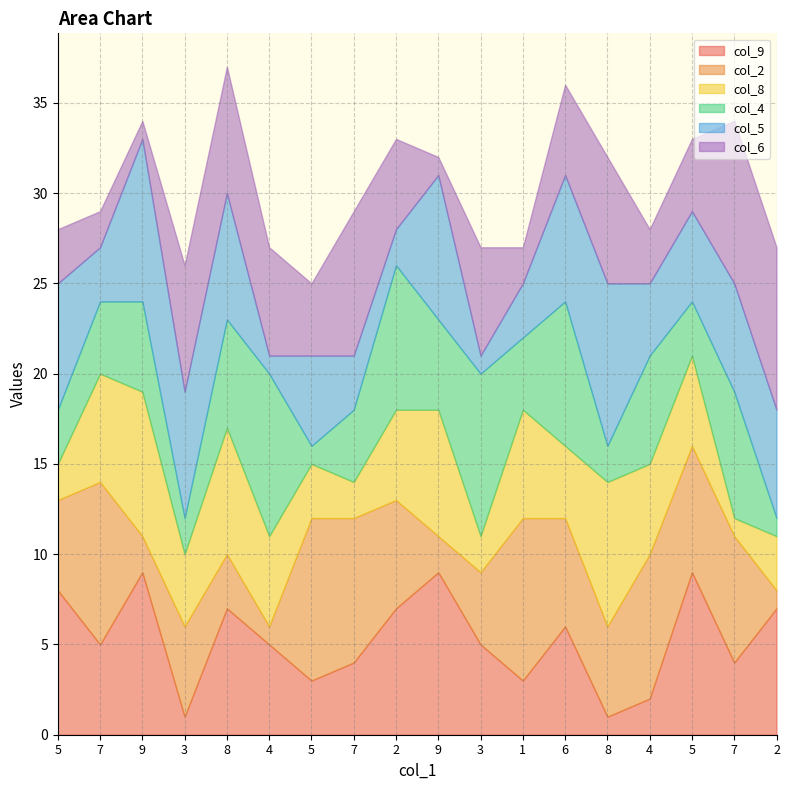

What value does the col_8 series have at 9?

8